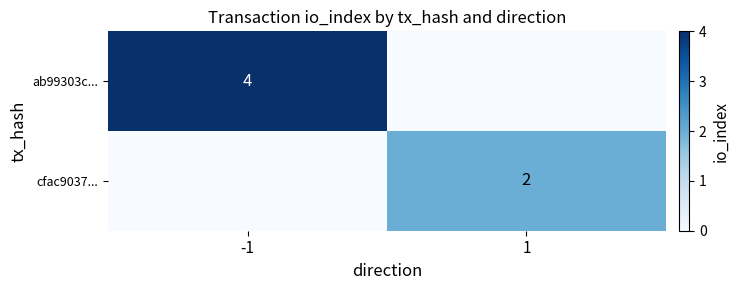

Is it true that cfac9037... equals 2 at 1?

True